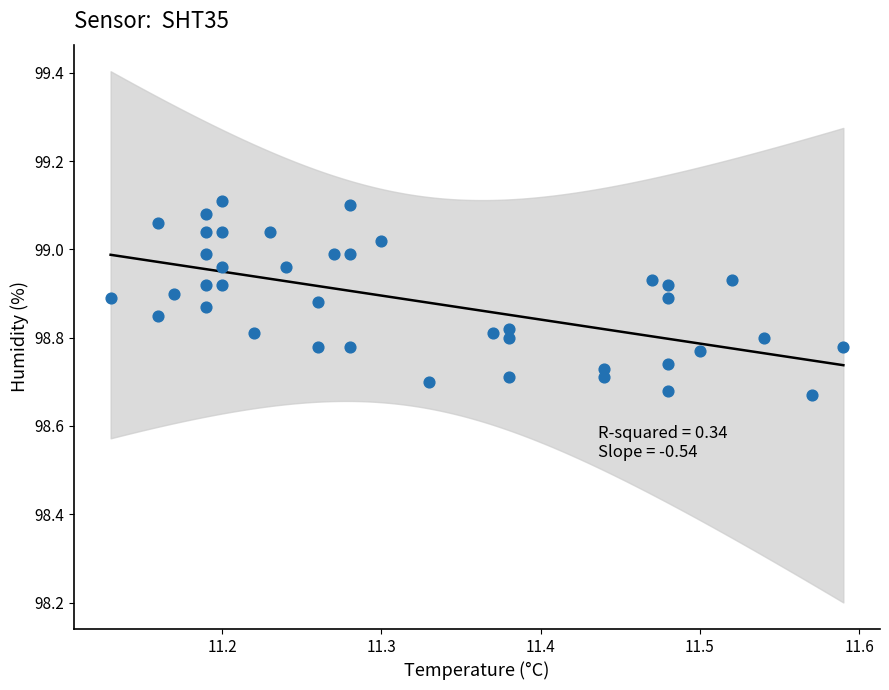

What is the range of X values (max minus min)?

0.5